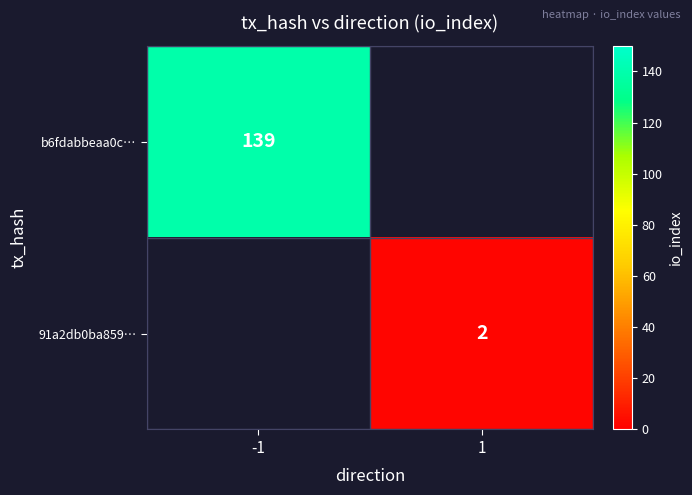

The value of 91a2db0ba859… at 1 is 1. True or false?

False